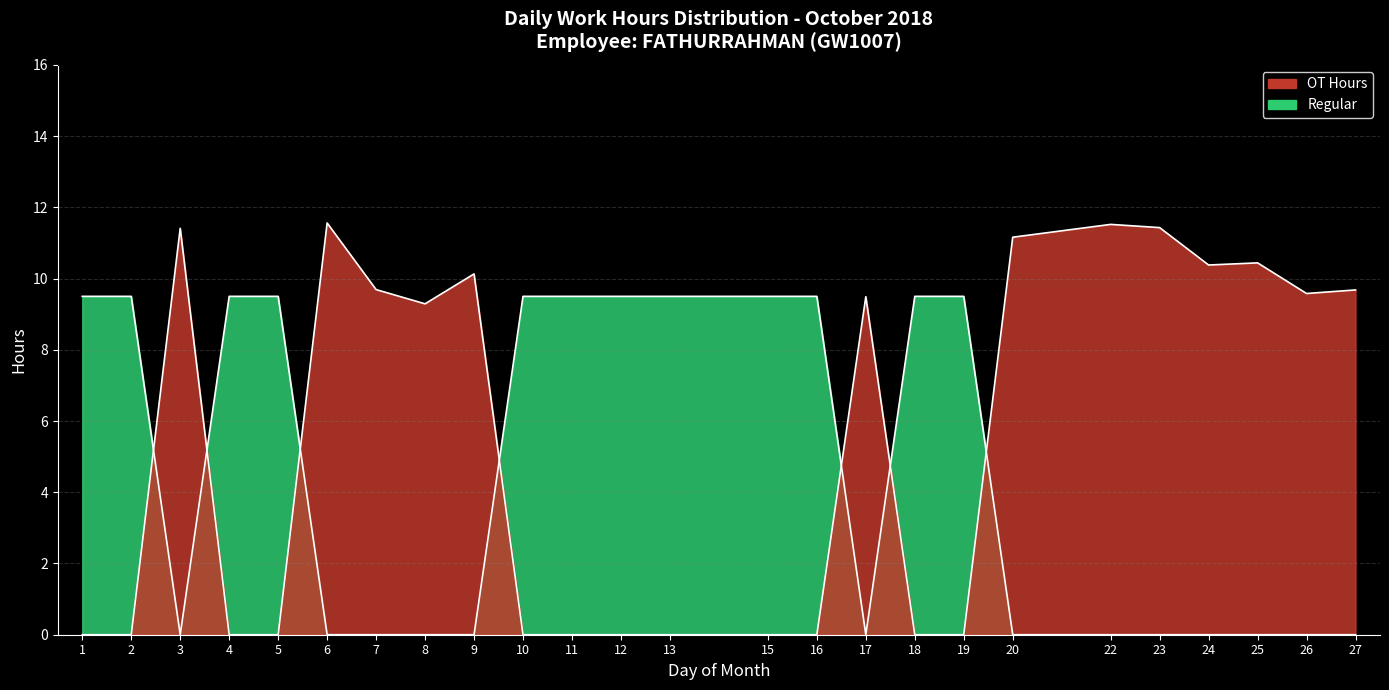

How many data points in OT Hours are above 9?

13